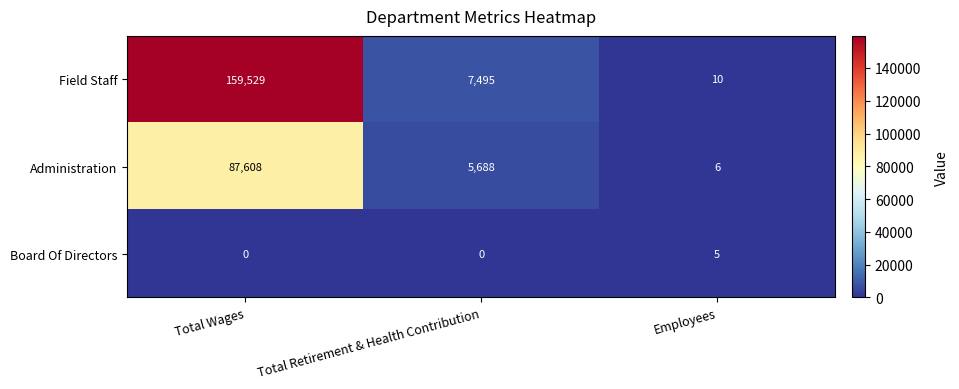

Reading left to right, extract all data points from this chart.

Field Staff: 159529	7495	10
Administration: 87608	5688	6
Board Of Directors: 0	0	5